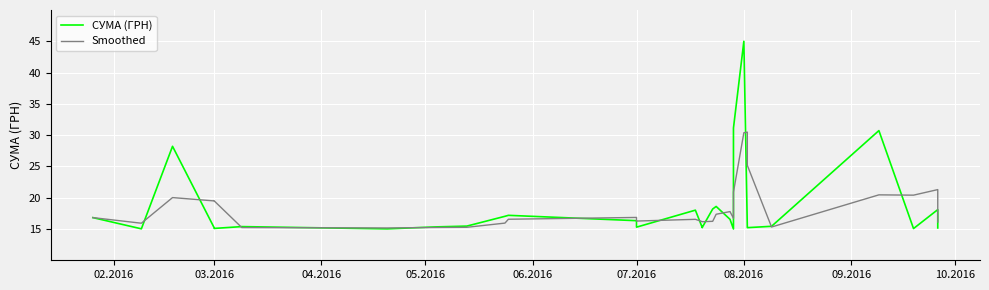

What are all the series names shown in the legend?

СУМА (ГРН), Smoothed